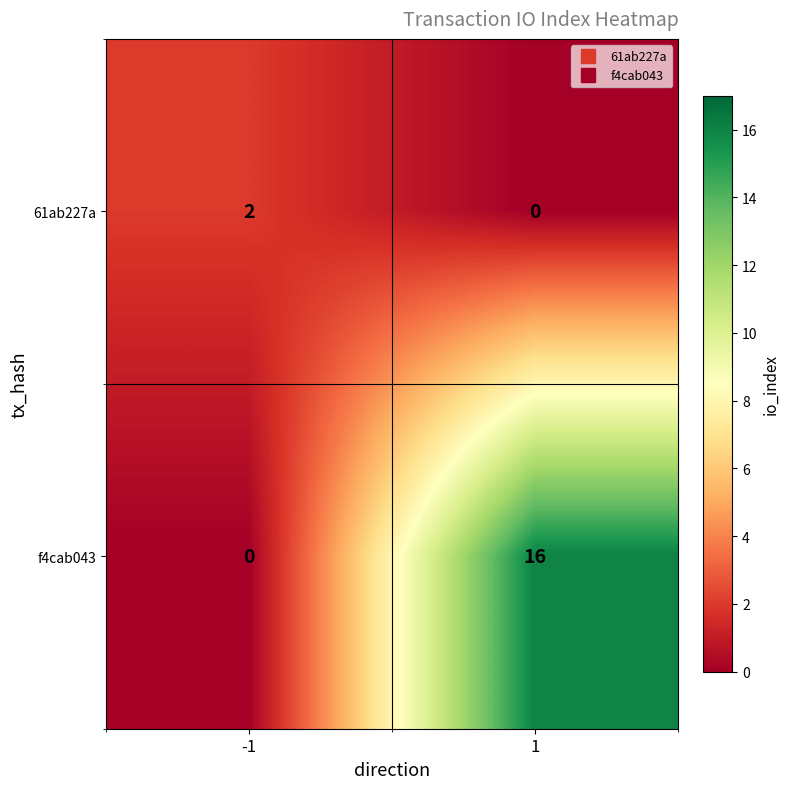

Is it true that 61ab227a equals 0 at -1?

False